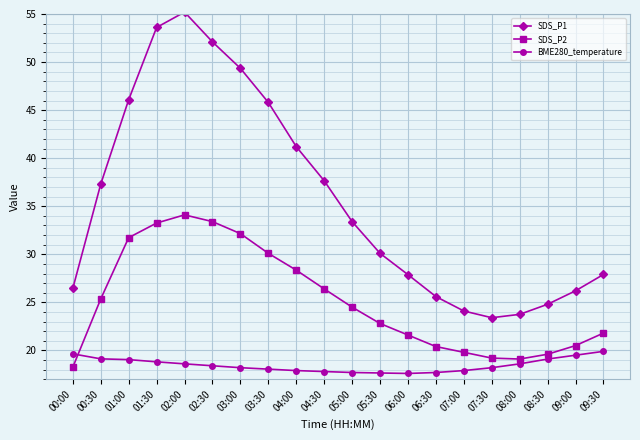

Where is the first local maximum for SDS_P1?

02:00